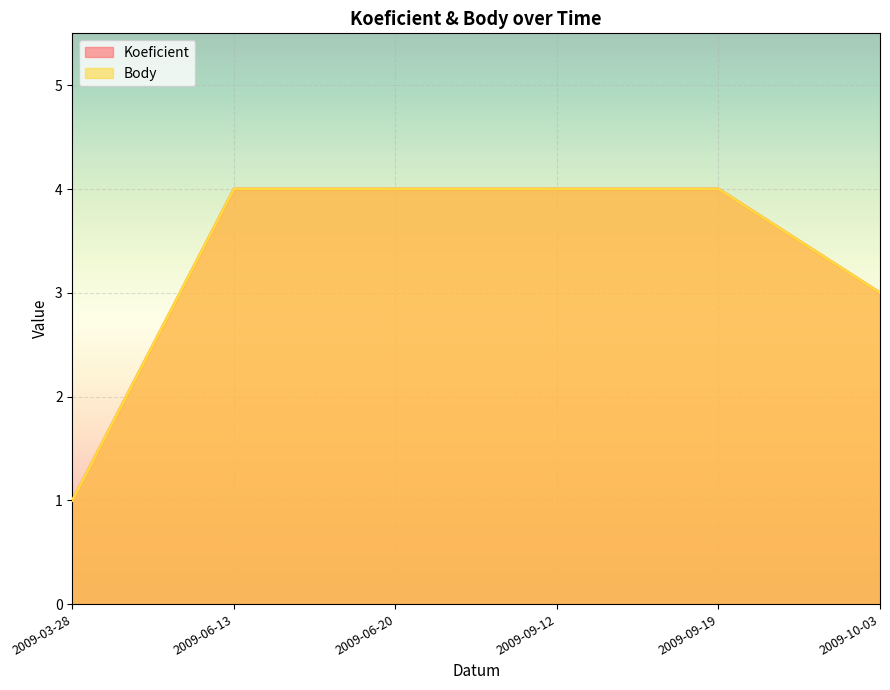

How many lines are shown in the chart?

2